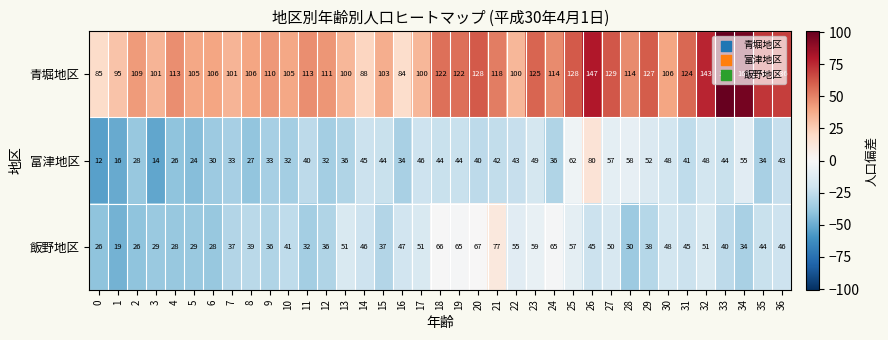

What is the sum of the 飯野地区 values at 15 and 9?

73